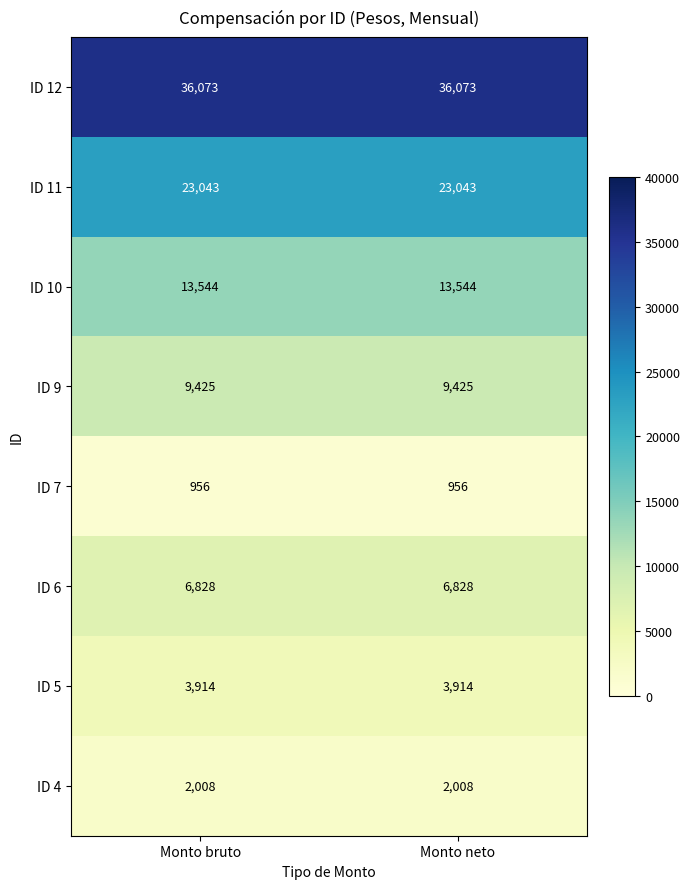

What is the maximum value for ID 10?

13544